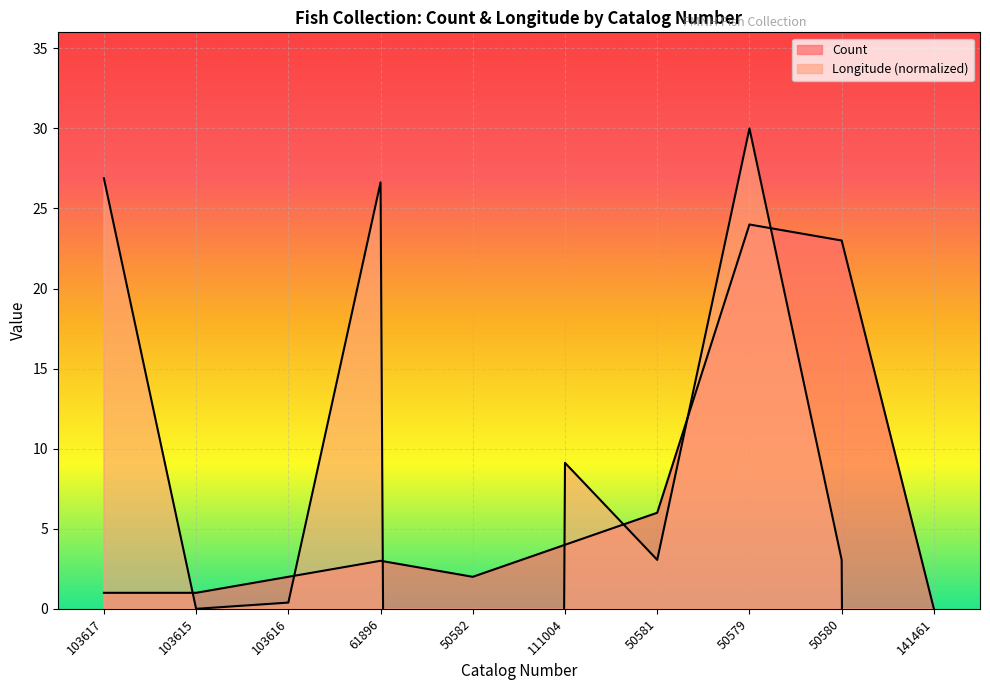

How many intersections are there between Count and Longitude?

7